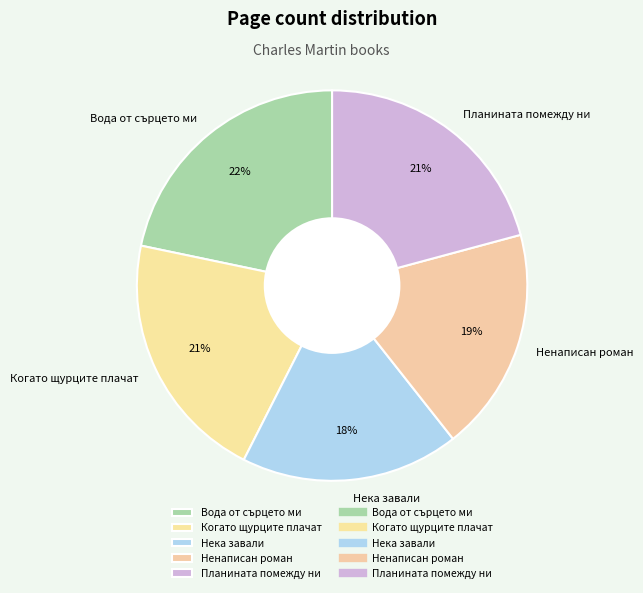

How many segments does this pie chart have?

5